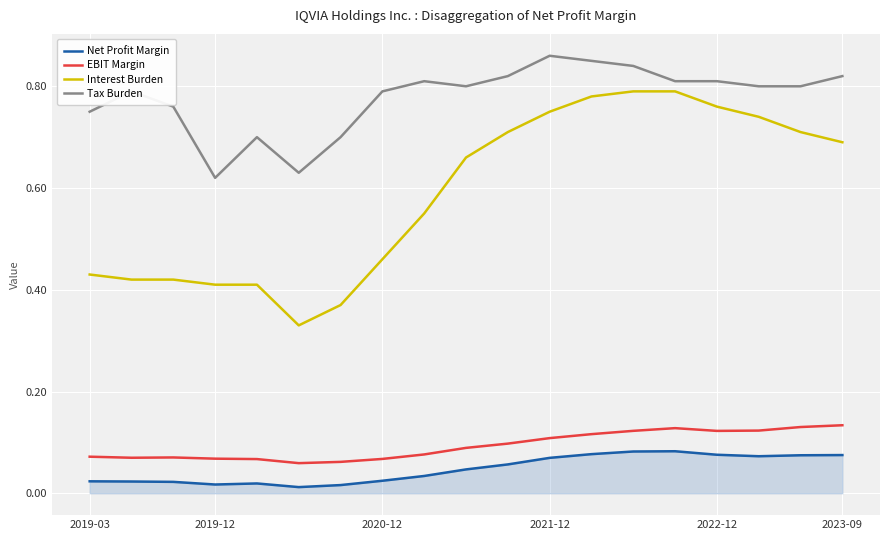

Which series has the widest spread of values?

Interest Burden